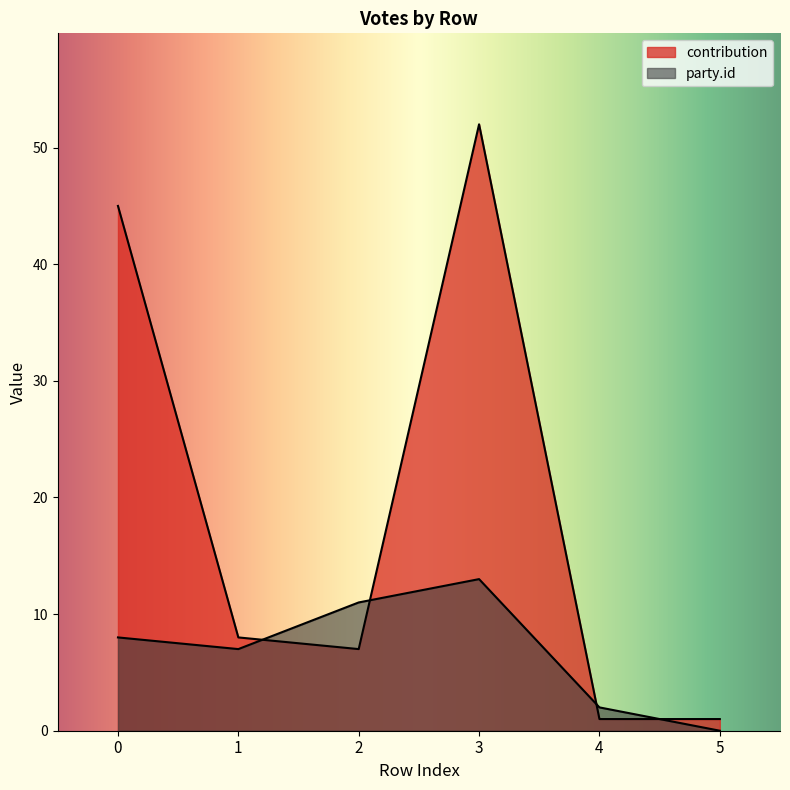

What is the greatest value displayed?

52